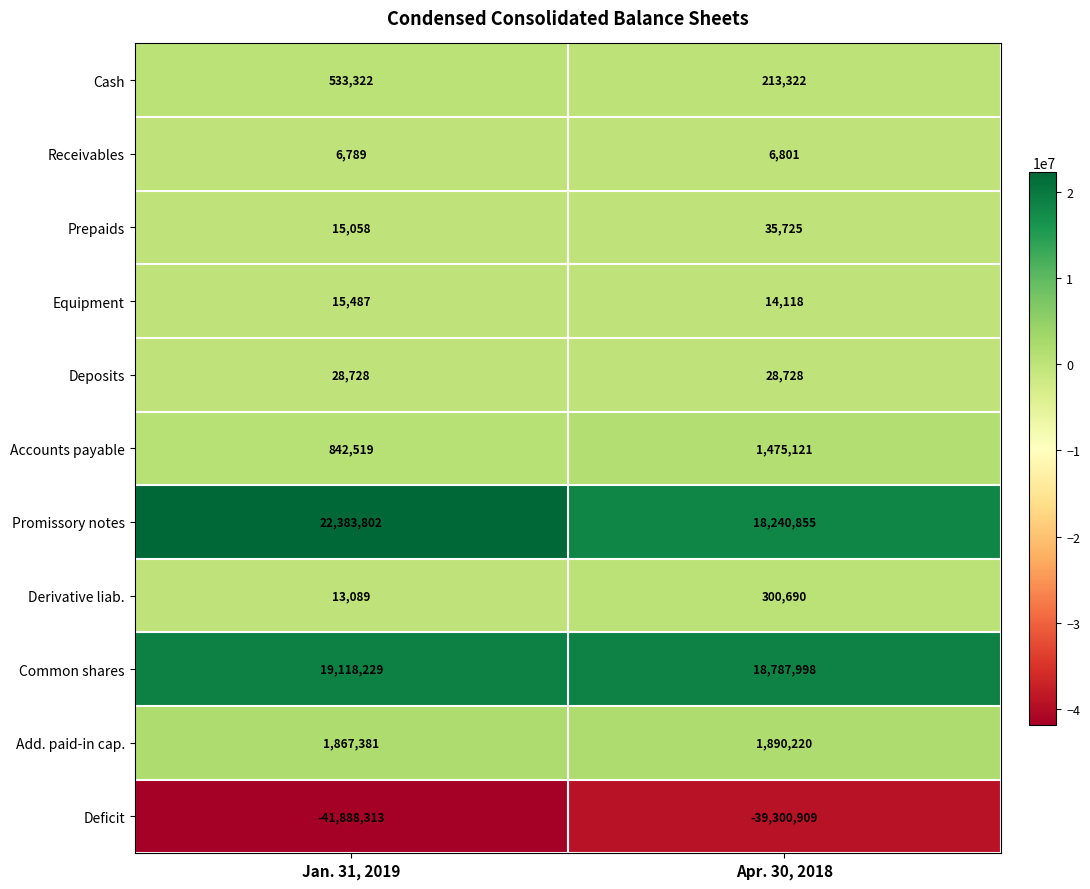

Reading left to right, list all the values displayed in this chart.

Cash: 533322	213322
Receivables: 6789	6801
Prepaids: 15058	35725
Equipment: 15487	14118
Deposits: 28728	28728
Accounts payable: 842519	1475121
Promissory notes: 22383802	18240855
Derivative liab.: 13089	300690
Common shares: 19118229	18787998
Add. paid-in cap.: 1867381	1890220
Deficit: -41888313	-39300909